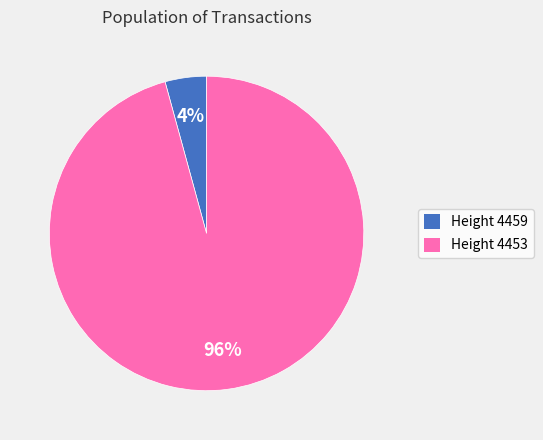

What is the smallest slice in the pie chart?

Height 4459